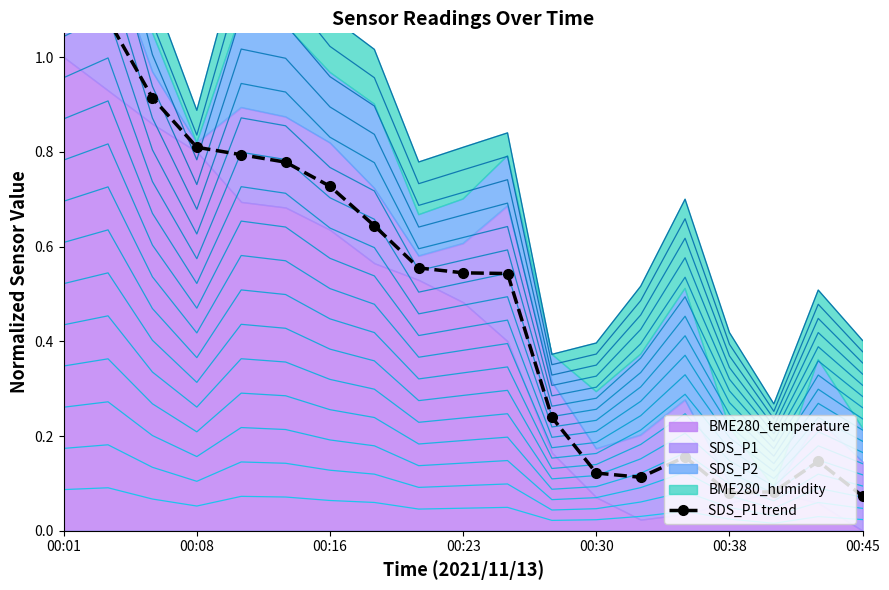

How many lines are shown in the chart?

1